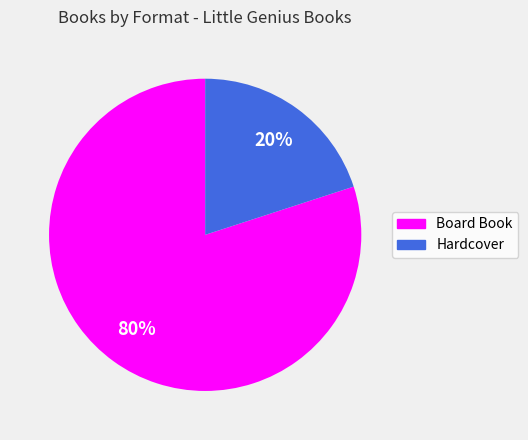

How many segments does this pie chart have?

2